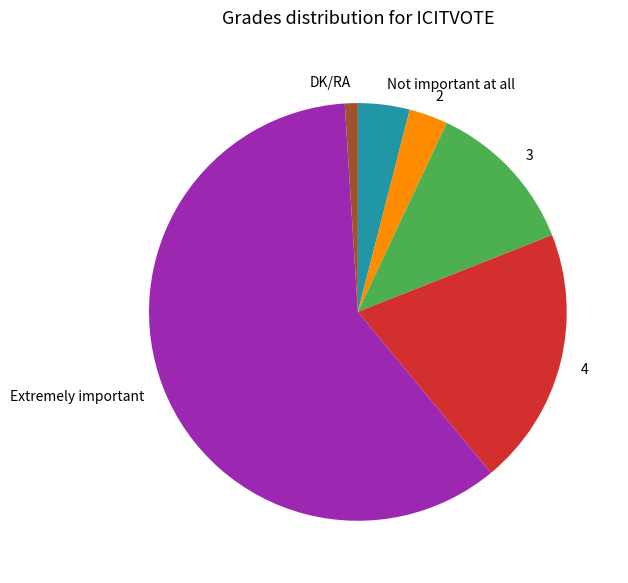

Count the number of slices in the pie.

6